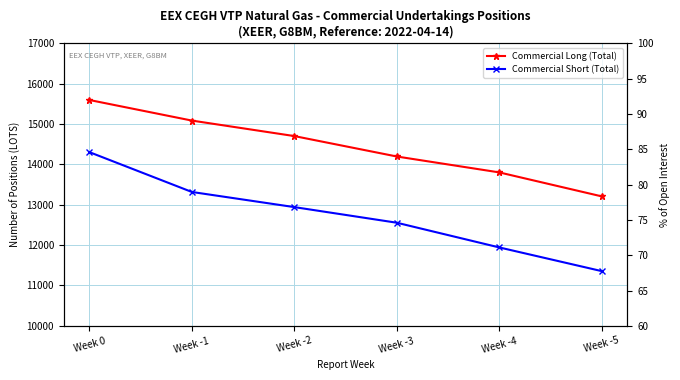

What is the sum of the Commercial Long (Total) values at Week -4 and Week -5?

27010